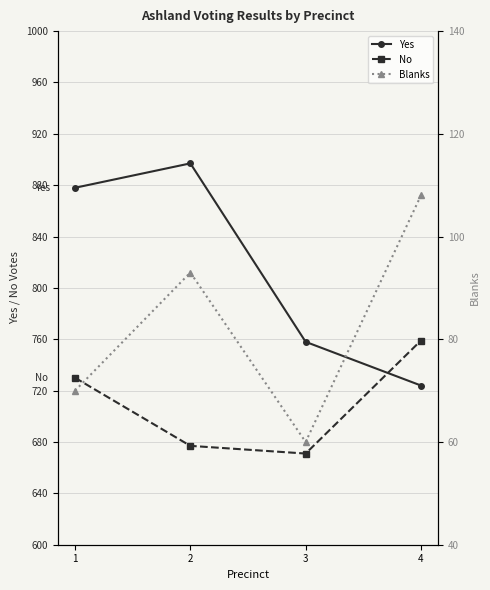

What is the maximum value for Yes?

897